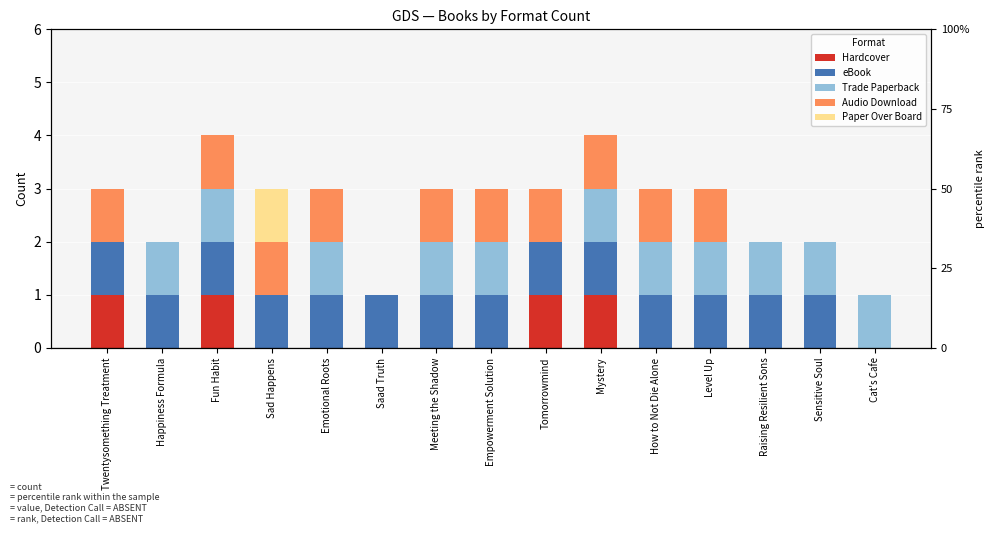

How many bars are there in total?

75